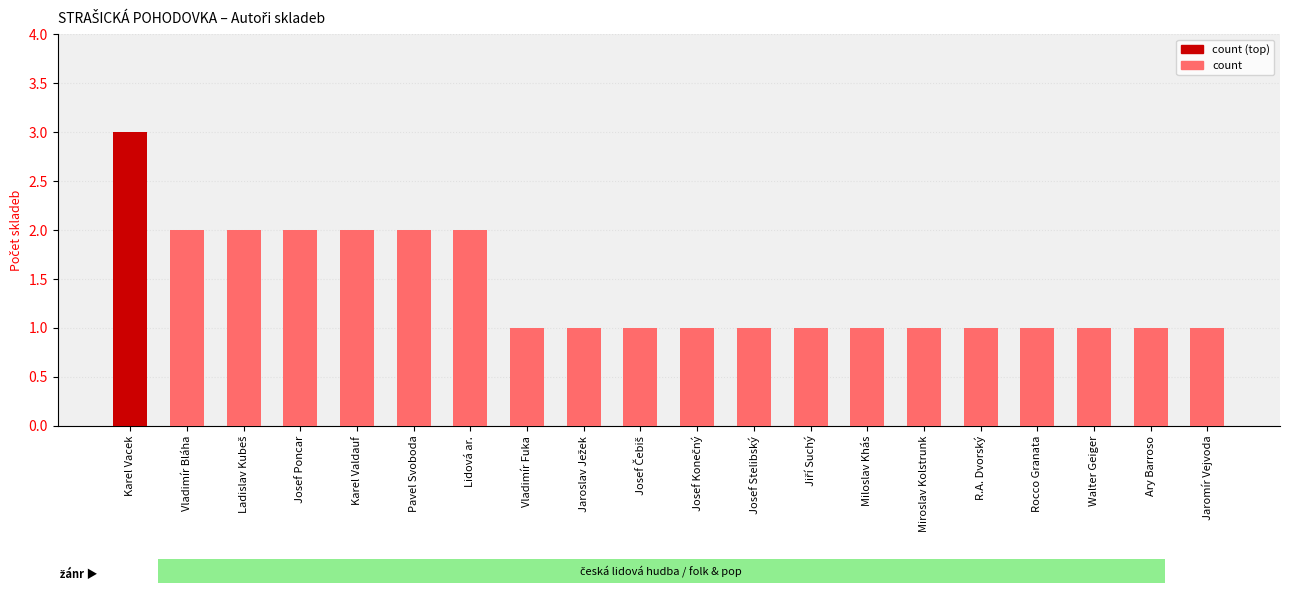

What value does the data have at Miroslav Kolstrunk?

1